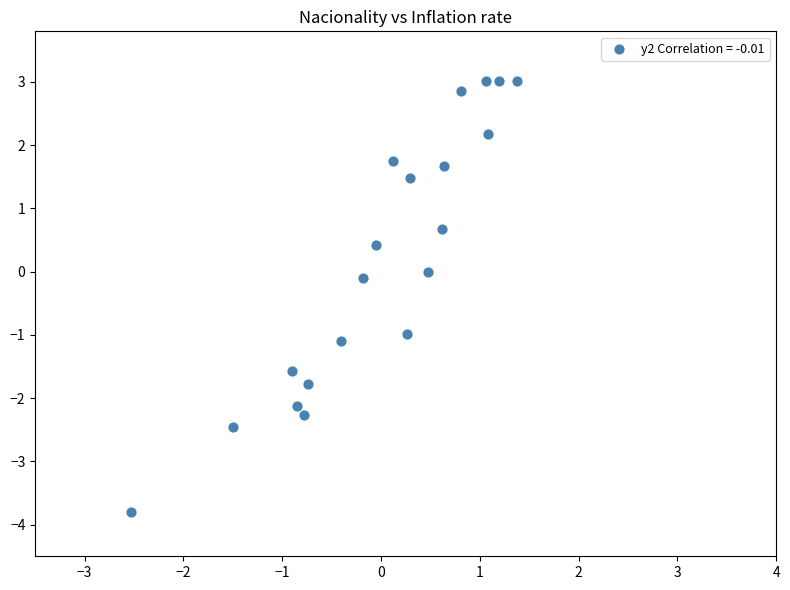

What is the range of X values (max minus min)?

3.9